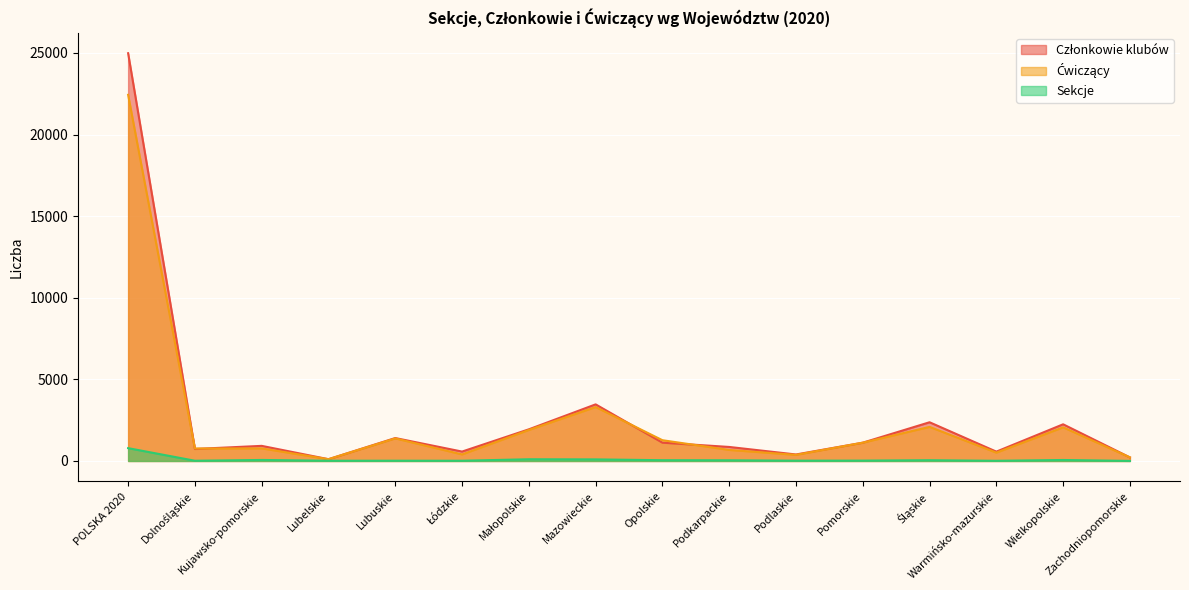

What is the difference between the highest and lowest values at Zachodniopomorskie?

217